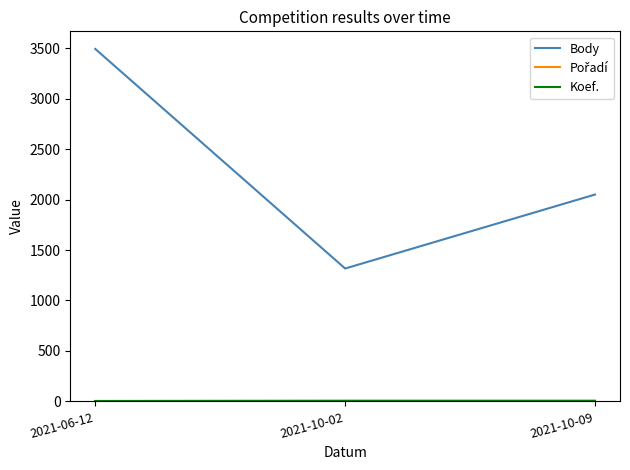

What is the maximum value shown in the chart?

3493